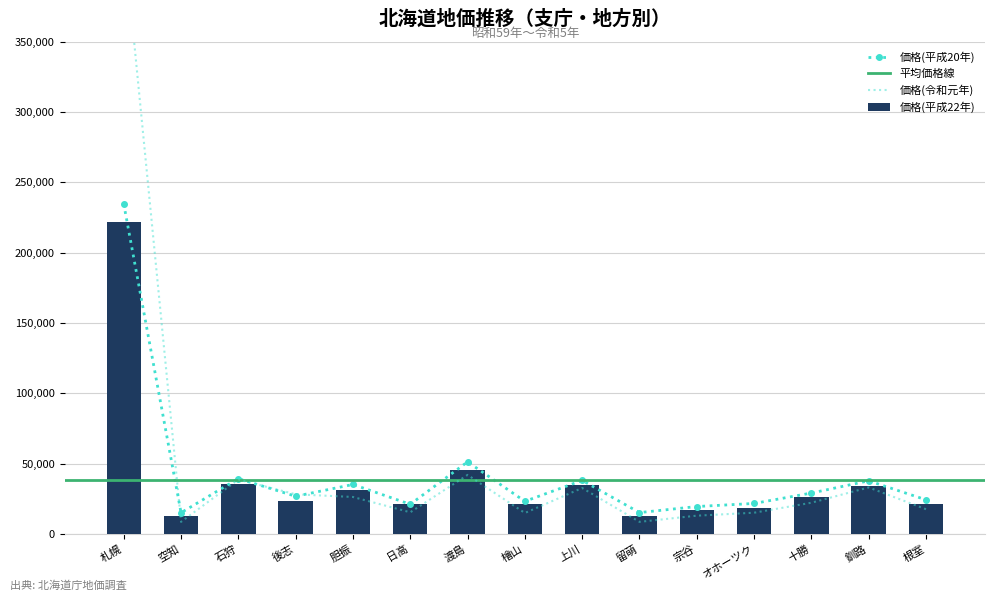

What is the average value of the 価格(平成22年) series?

38473